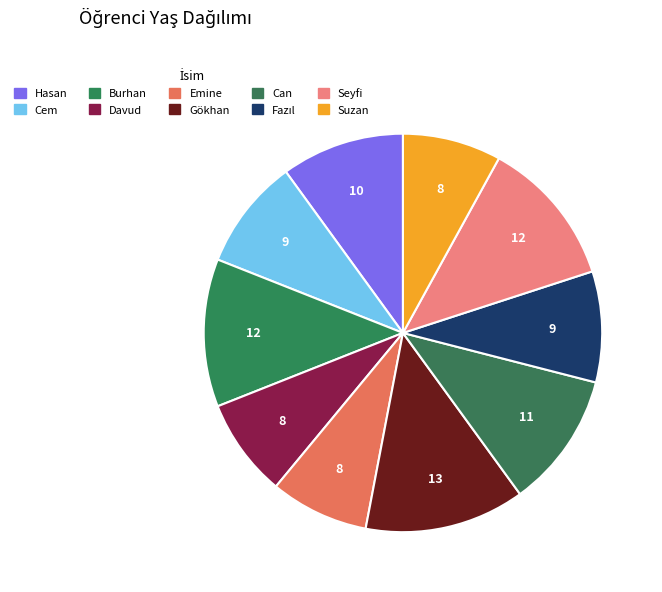

Count the number of slices in the pie.

10